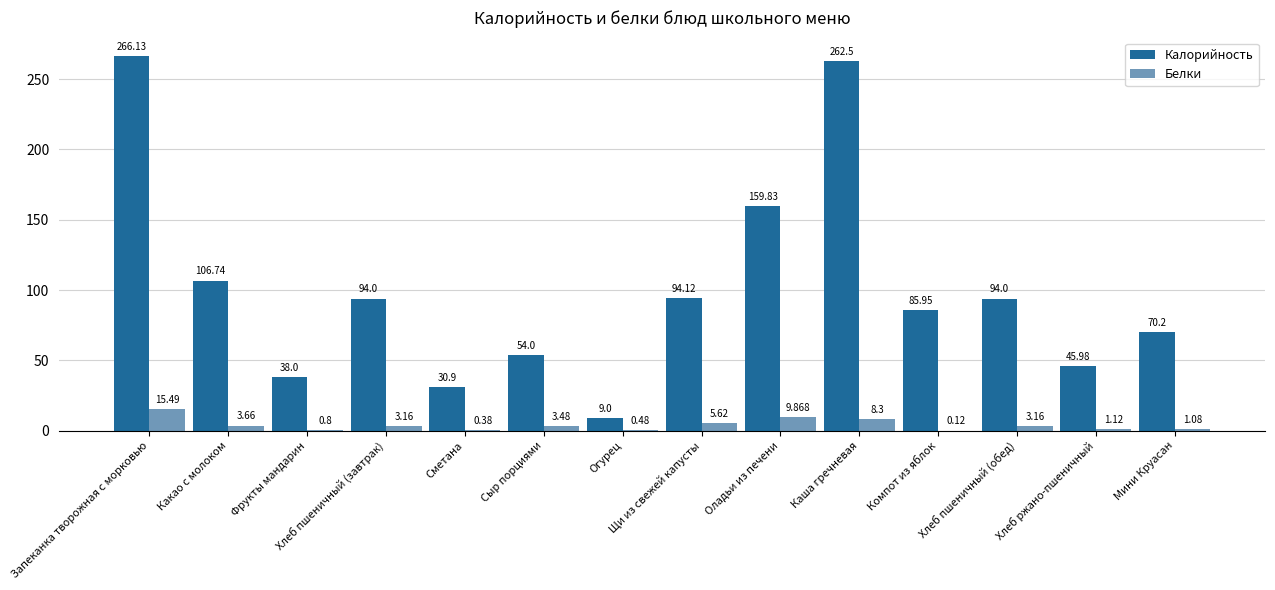

Which label corresponds to the largest value in the chart?

Запеканка творожная с морковью